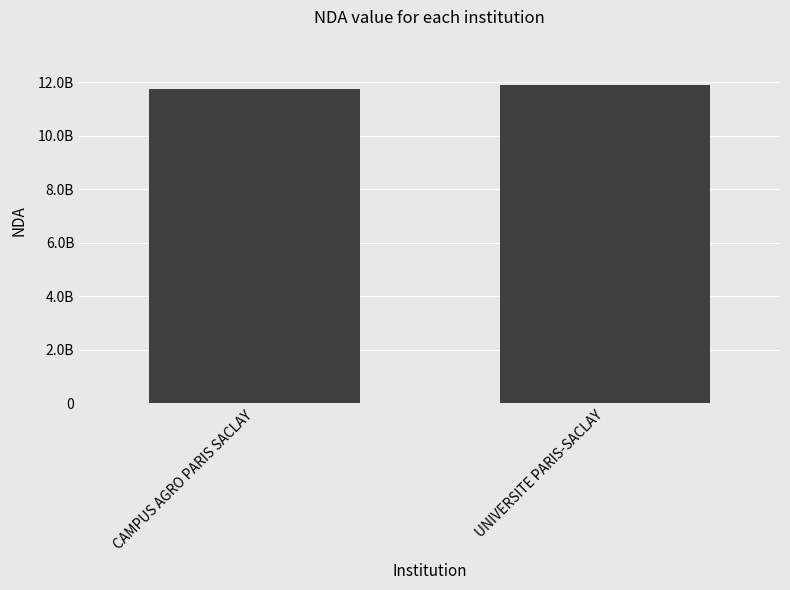

What is the maximum value shown in the chart?

11910861991